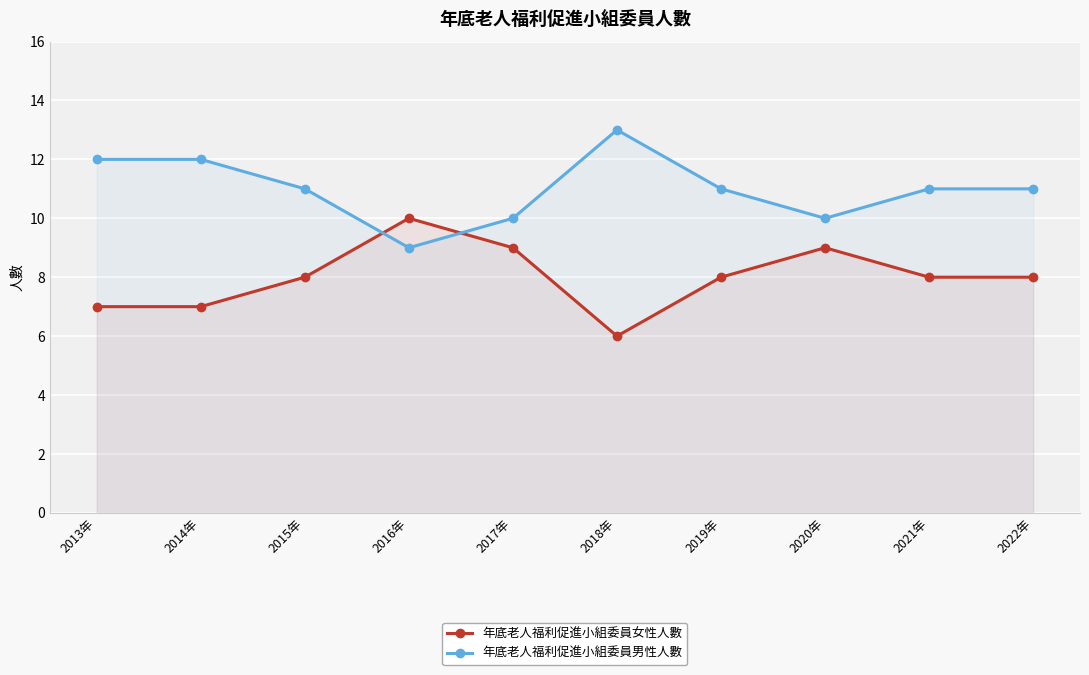

Is it true that 年底老人福利促進小組委員女性人數 equals 10 at 2016年?

True